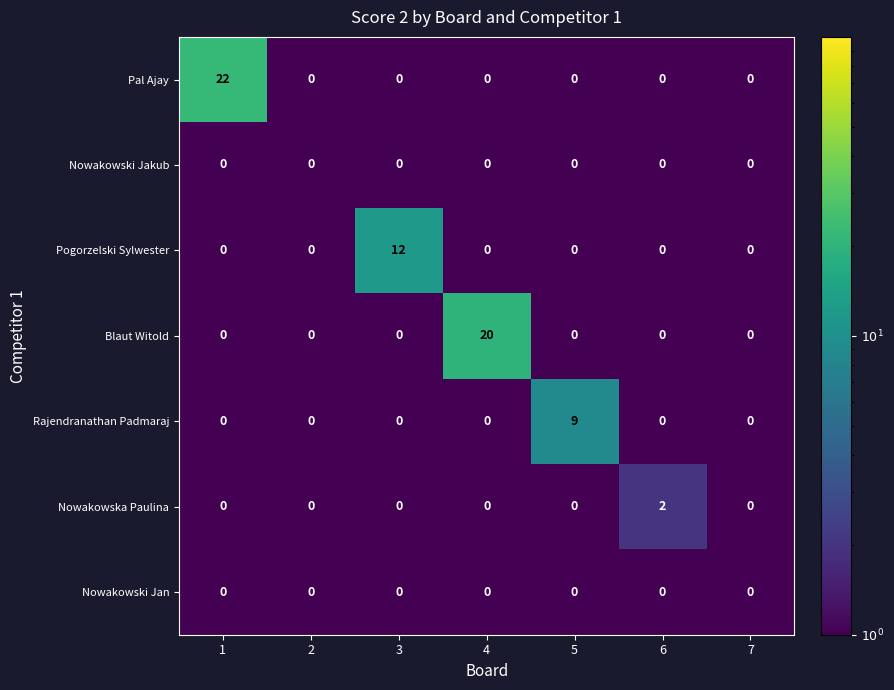

Is the value of Pogorzelski Sylwester at 3 greater than the value of Rajendranathan Padmaraj at 3?

Yes